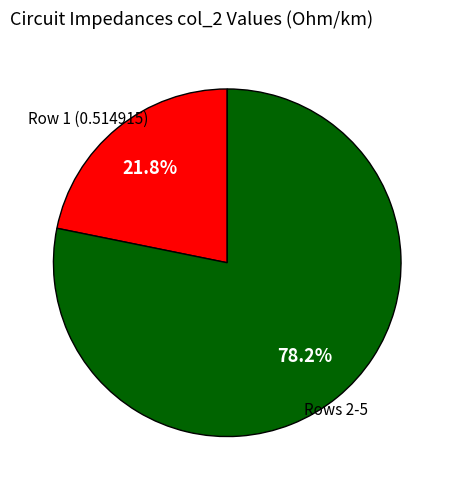

Is there a majority slice in this chart?

Yes